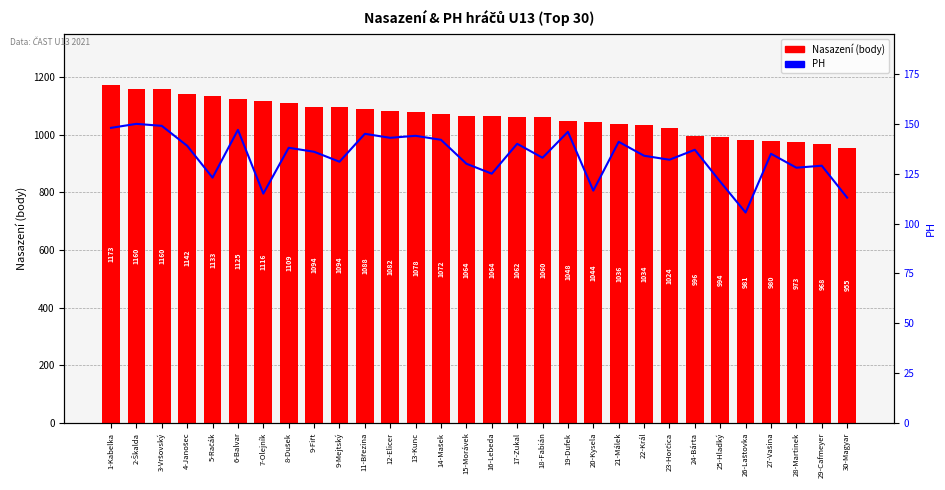

How many groups of bars are there?

30